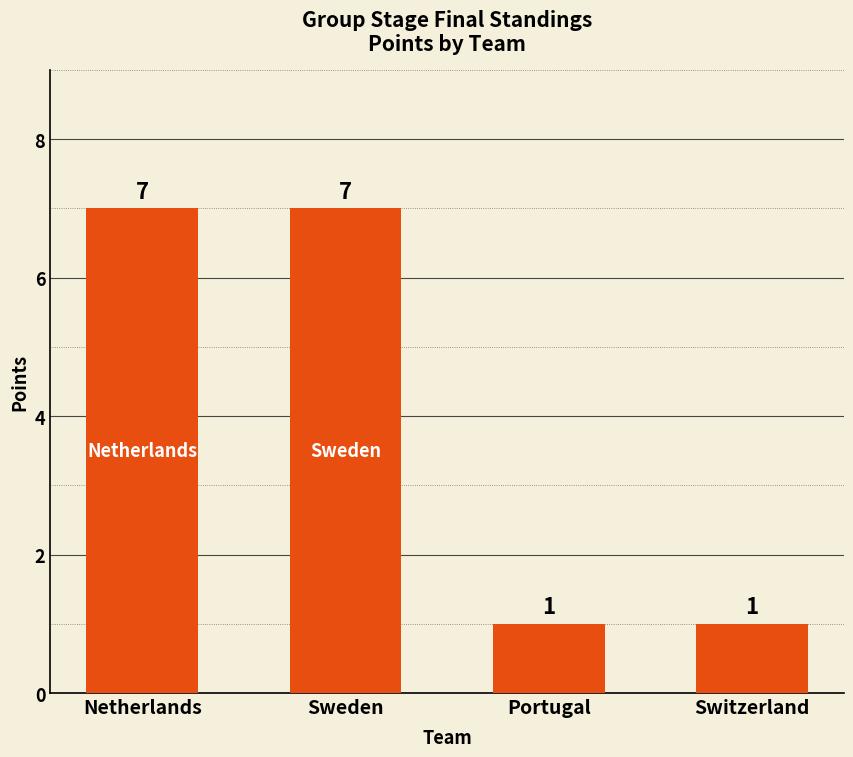

Between Netherlands and Switzerland, which is larger?

Netherlands